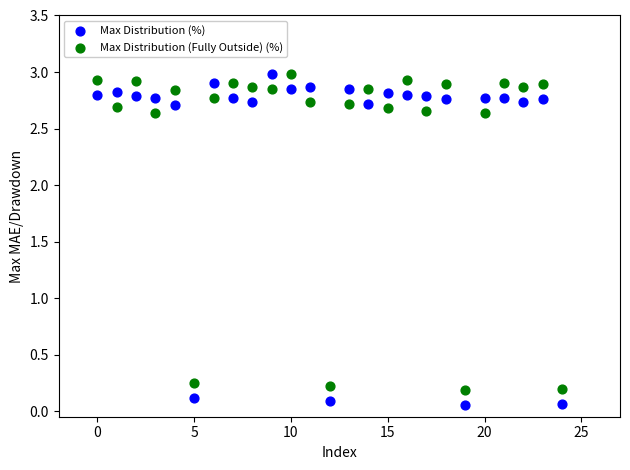

Which series has the widest spread of Y values?

Max Distribution (%)